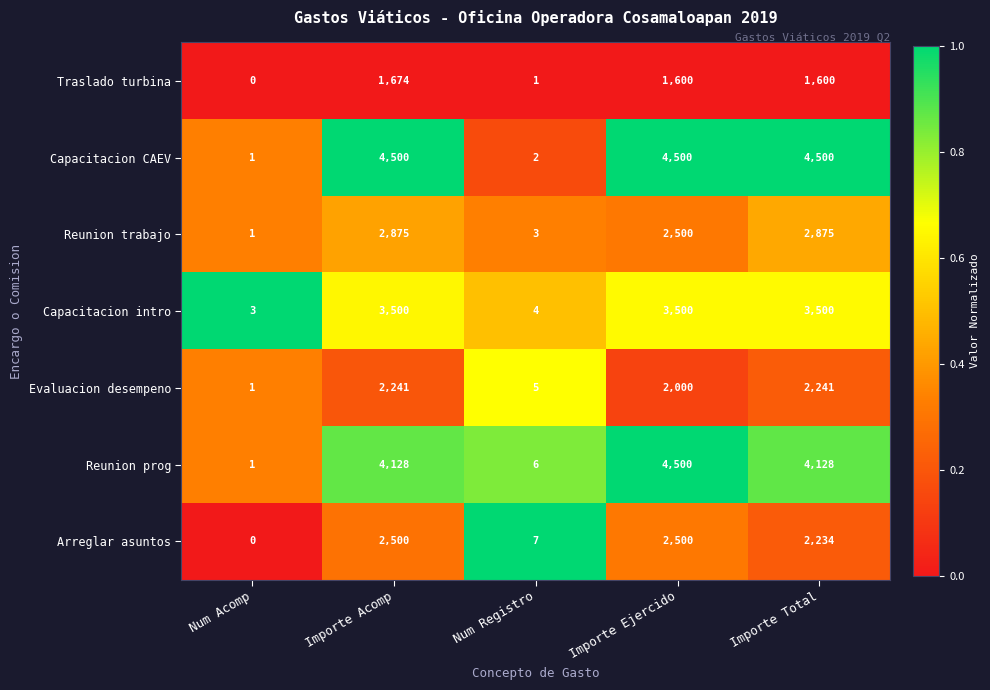

What is the difference between the highest and lowest values at Importe Ejercido?

2900